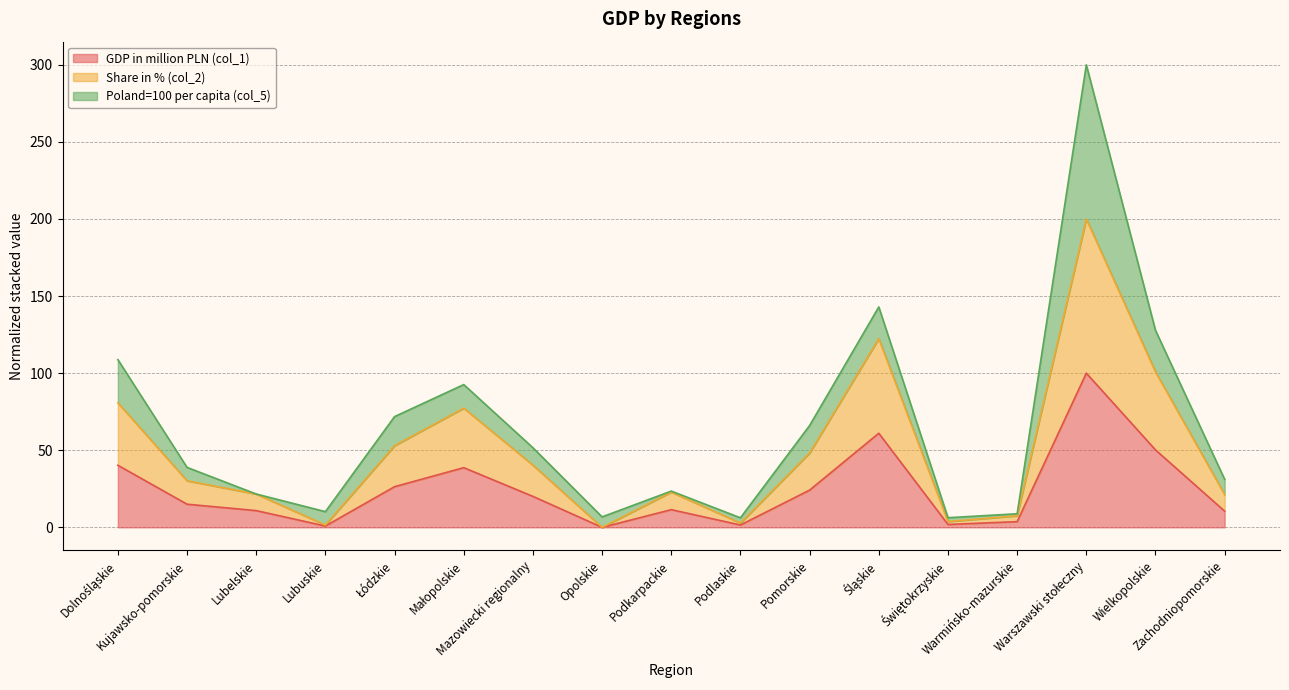

What are all the series names shown in the legend?

GDP in million PLN (col_1), Share in % (col_2), Poland=100 per capita (col_5)